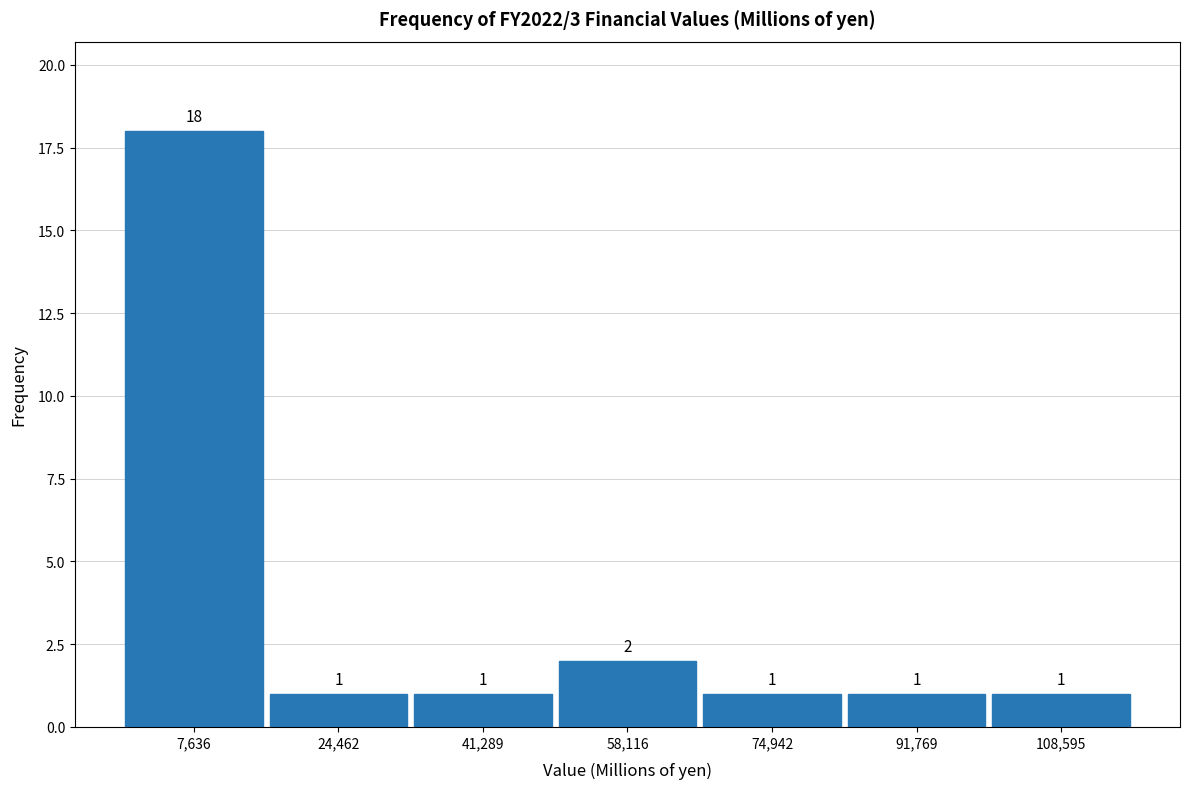

How tall is the bar that spans 84000 to 100000 on the x-axis? The bar edges are not printed on the chart, so give them approximately, as read against the axis.

1